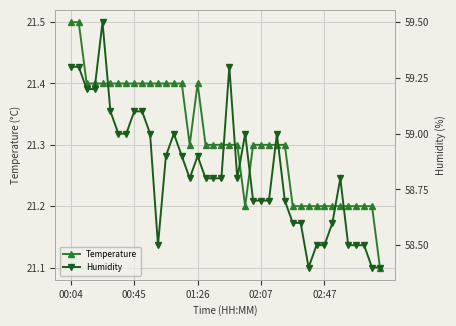

What is the spread (max minus min) of values at 13?

37.6